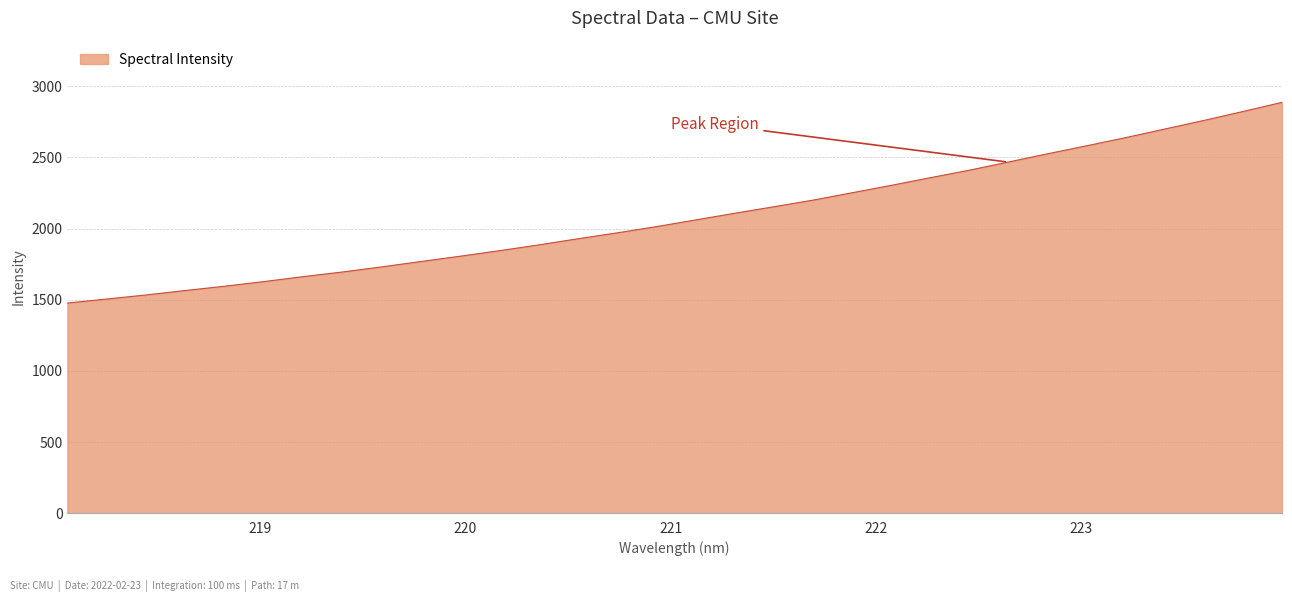

What is the minimum value shown in the chart?

1477.0